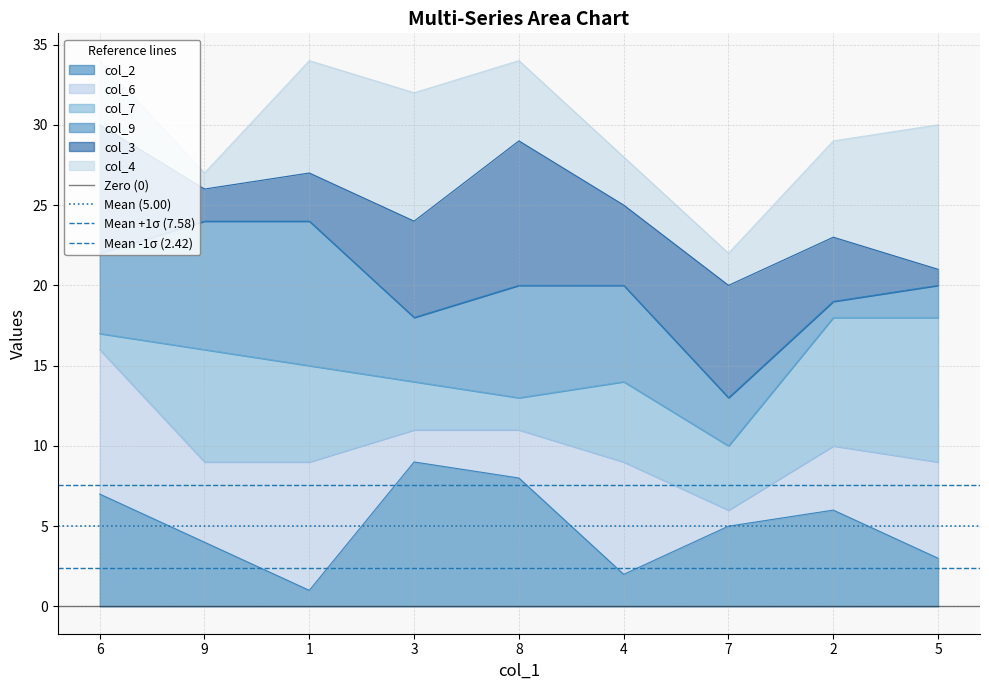

Which label corresponds to the largest value in the chart?

6